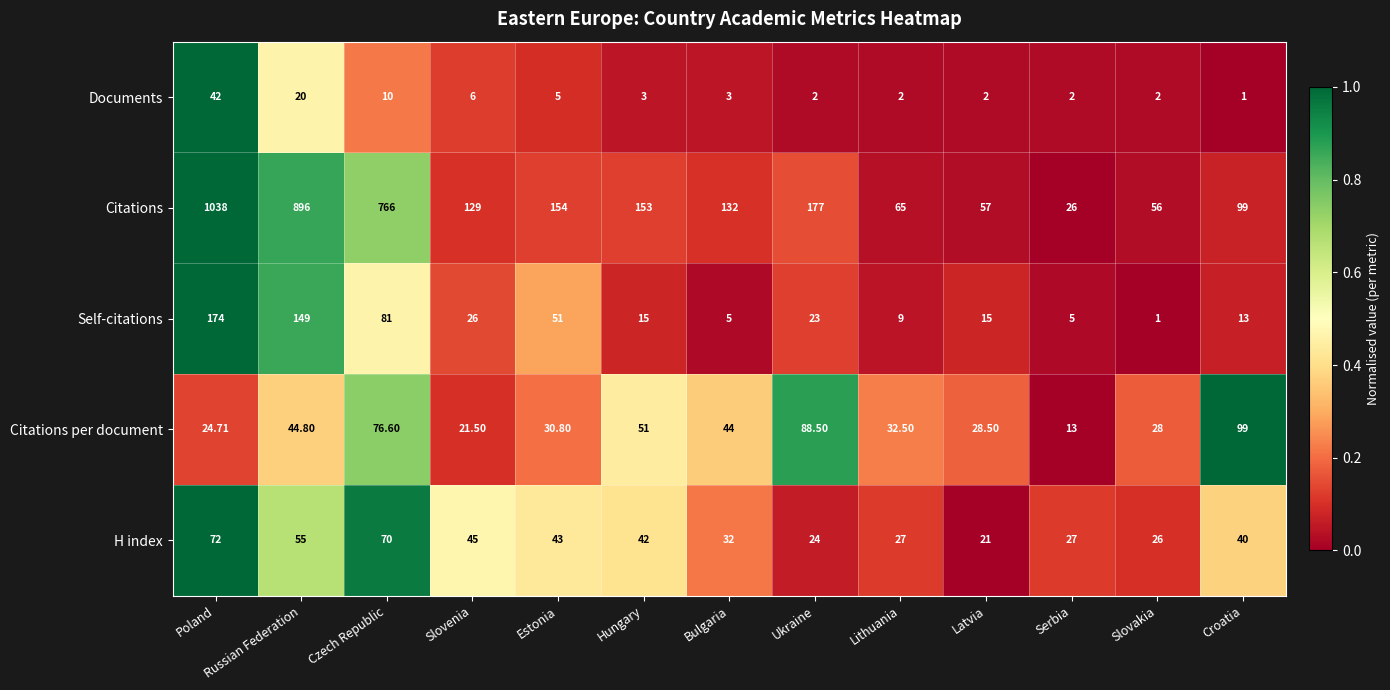

Between Russian Federation and Slovakia, which series saw the biggest shift?

Citations